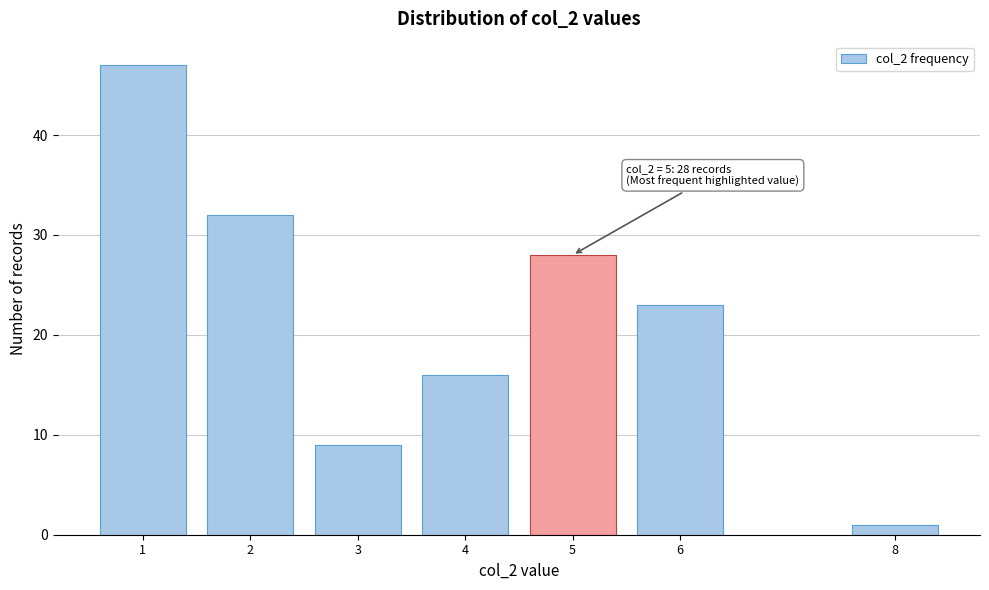

Reading right to left, what are all the values shown in this chart?

8=1	6=23	5=28	4=16	3=9	2=32	1=47